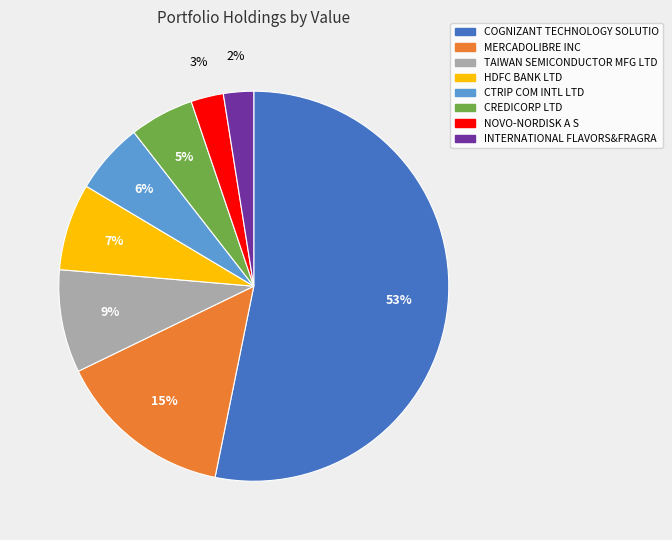

Do CREDICORP LTD and NOVO-NORDISK A S together represent more than half of the pie?

No